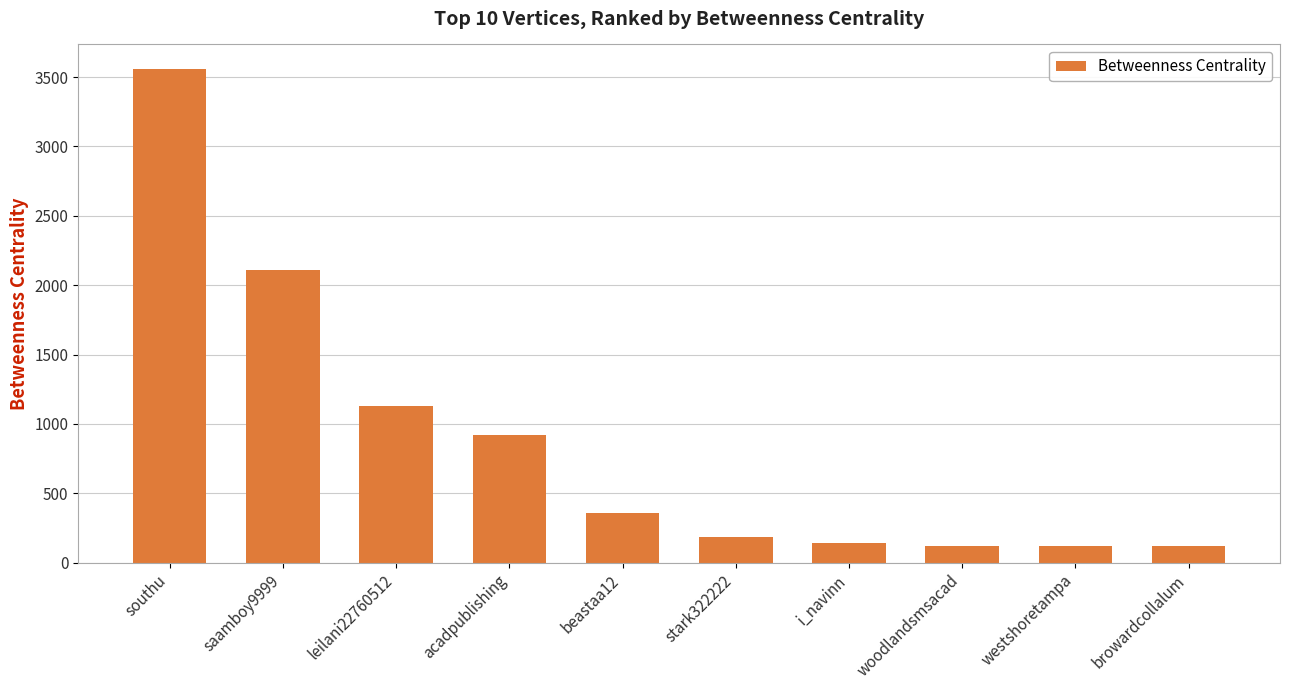

What is the average value?

877